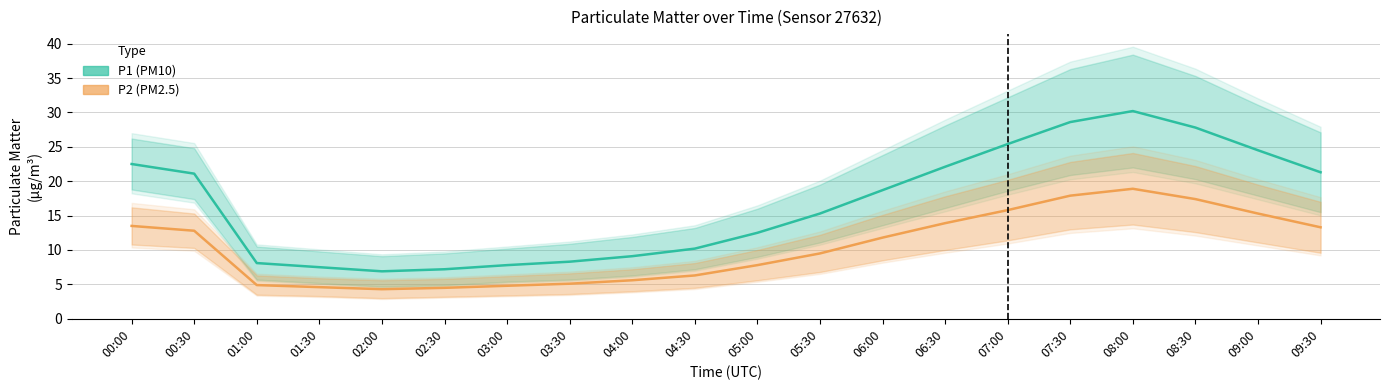

Reading left to right, what are all the values shown in this chart?

P1 (PM10): 22.5	21.1	8.1	7.5	6.9	7.2	7.8	8.3	9.1	10.2	12.5	15.3	18.7	22.1	25.4	28.6	30.2	27.8	24.5	21.3
P2 (PM2.5): 13.5	12.8	4.9	4.6	4.3	4.5	4.8	5.1	5.6	6.3	7.8	9.5	11.8	13.9	15.8	17.9	18.9	17.4	15.3	13.3